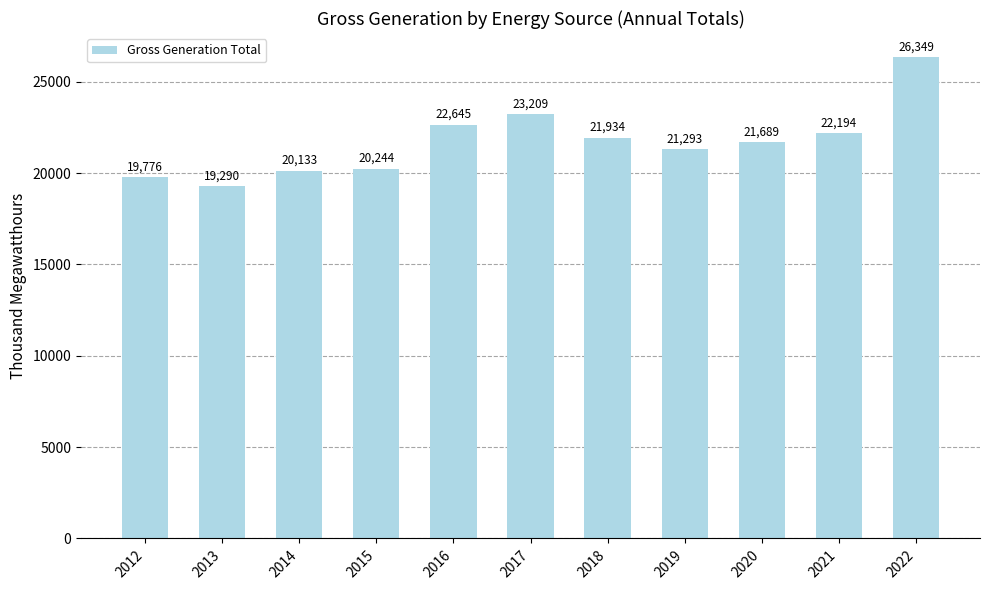

Reading left to right, extract all data points from this chart.

2012=19776	2013=19290	2014=20133	2015=20244	2016=22645	2017=23209	2018=21934	2019=21293	2020=21689	2021=22194	2022=26349